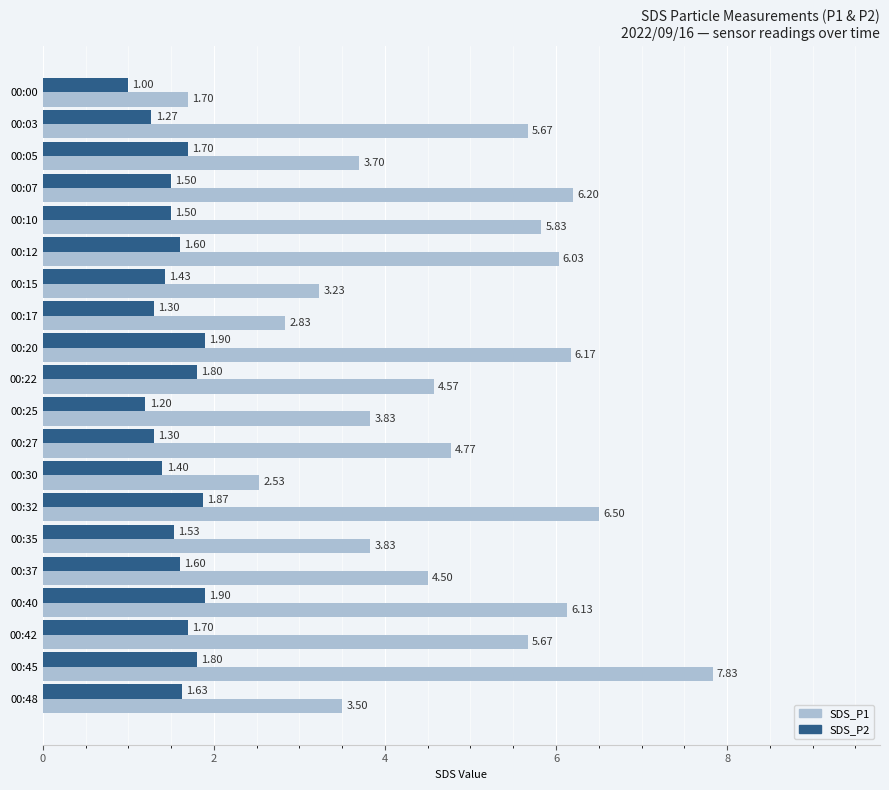

What is the average value of the SDS_P2 series?

1.5